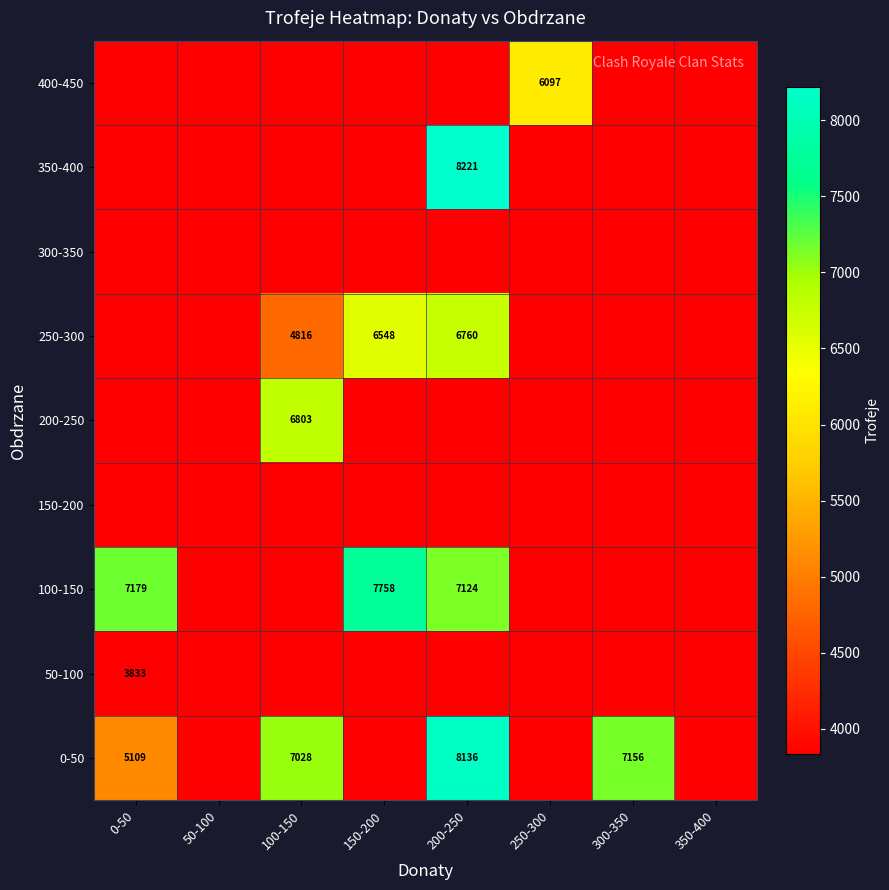

Is it true that 0-50 equals 1112 at 0-50?

False